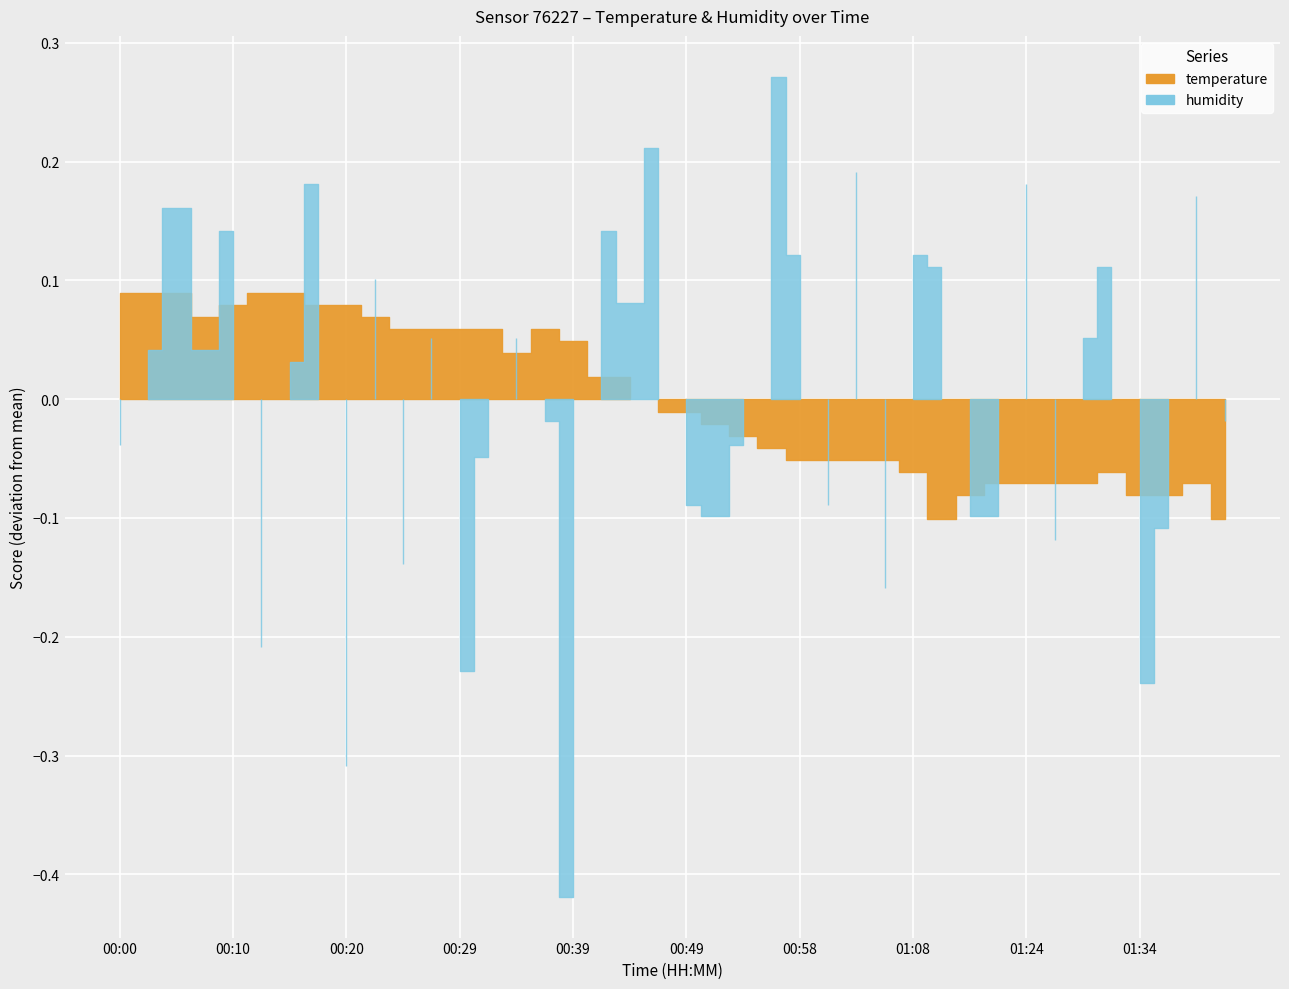

At which category does humidity reach its first local valley?

00:07